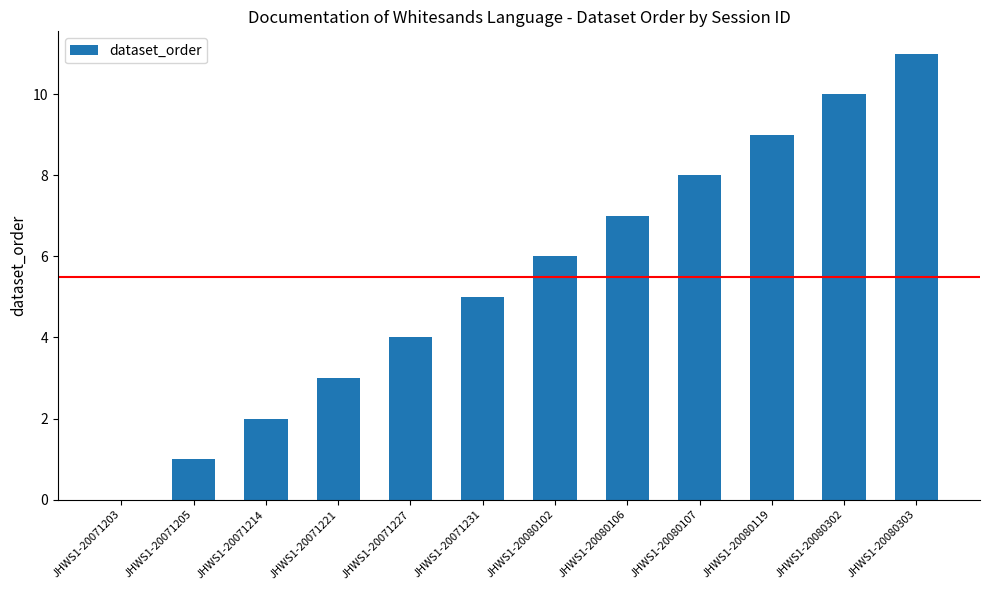

What is the greatest value displayed?

11